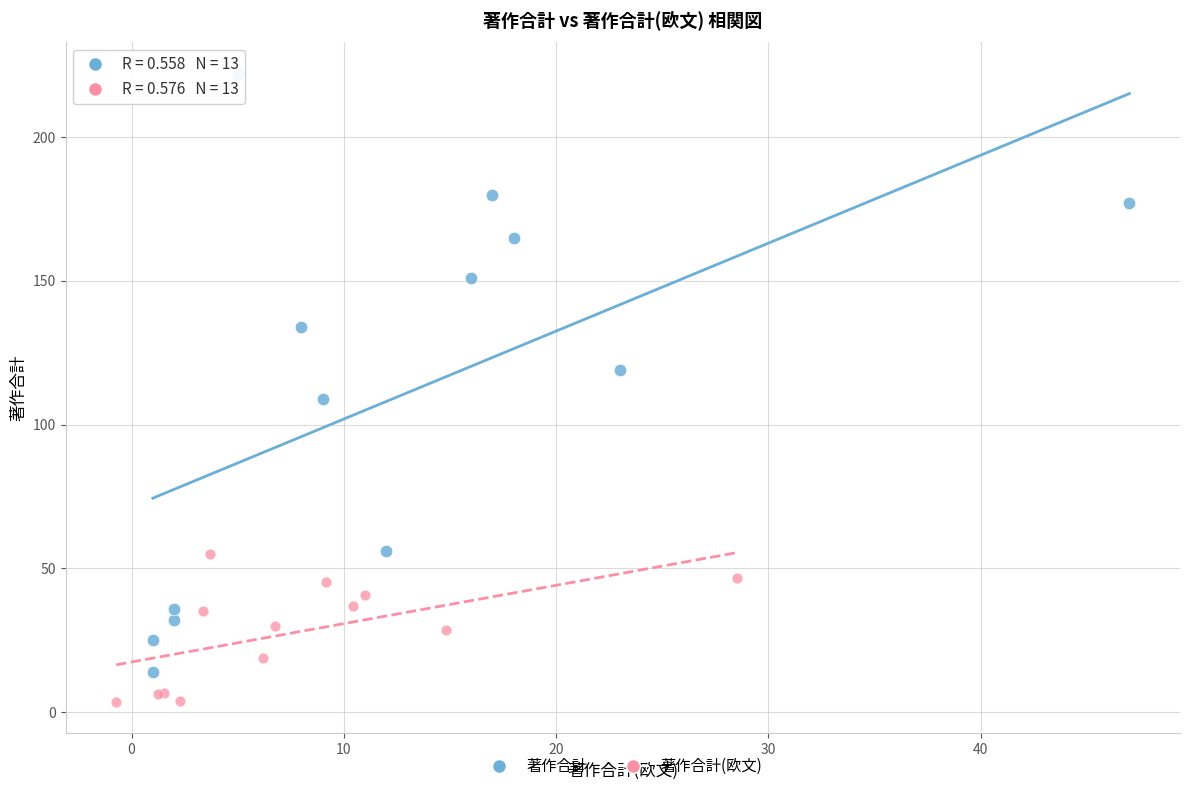

Which series reaches the maximum Y coordinate?

著作合計